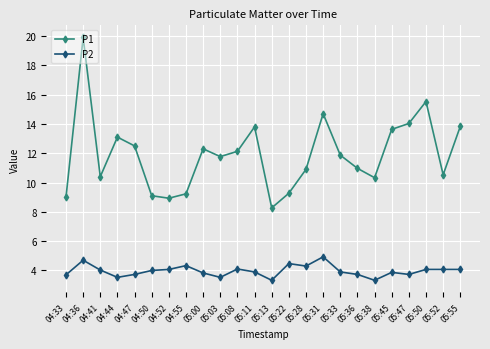

What is the spread (max minus min) of values at 04:52?

4.9